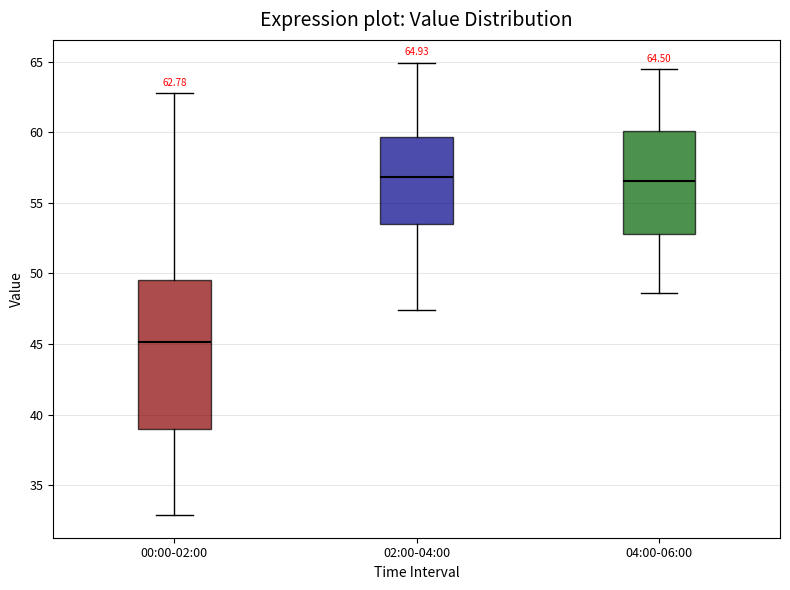

Comparing the boxes themselves (not the whiskers), which one is the tallest?

00:00-02:00